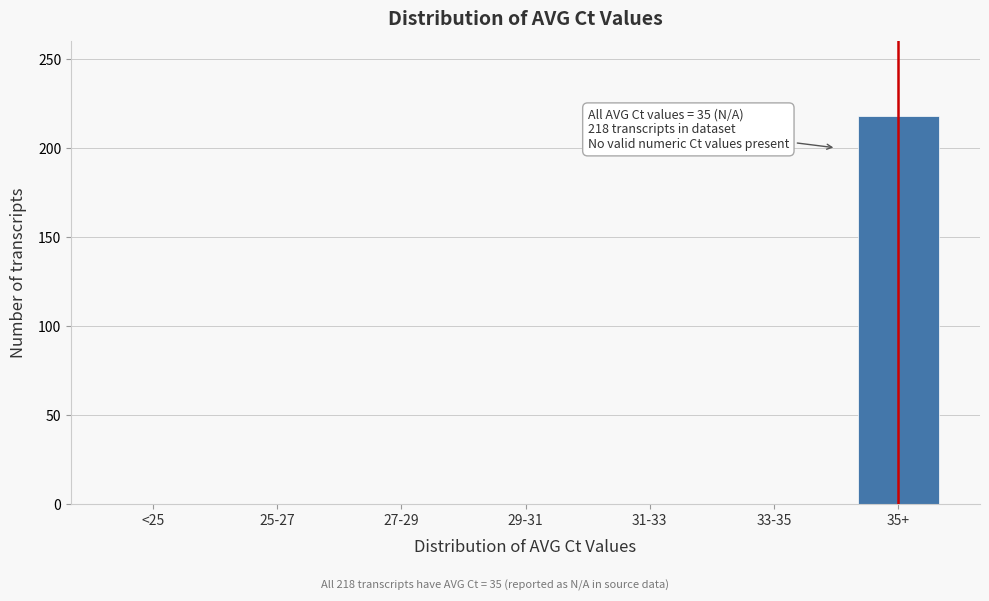

Reading right to left, extract all data points from this chart.

35+=218	33-35=0	31-33=0	29-31=0	27-29=0	25-27=0	<25=0